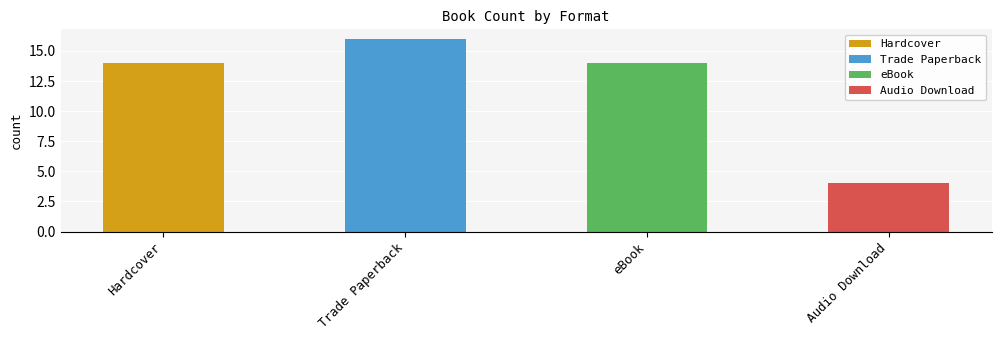

What is the change in value from eBook to Audio Download?

-10